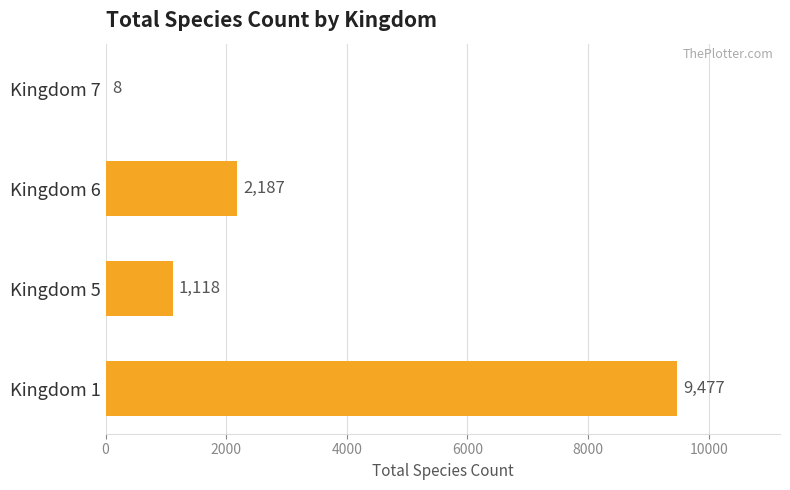

Reading bottom to top, list all the values displayed in this chart.

Kingdom 1=9477	Kingdom 5=1118	Kingdom 6=2187	Kingdom 7=8